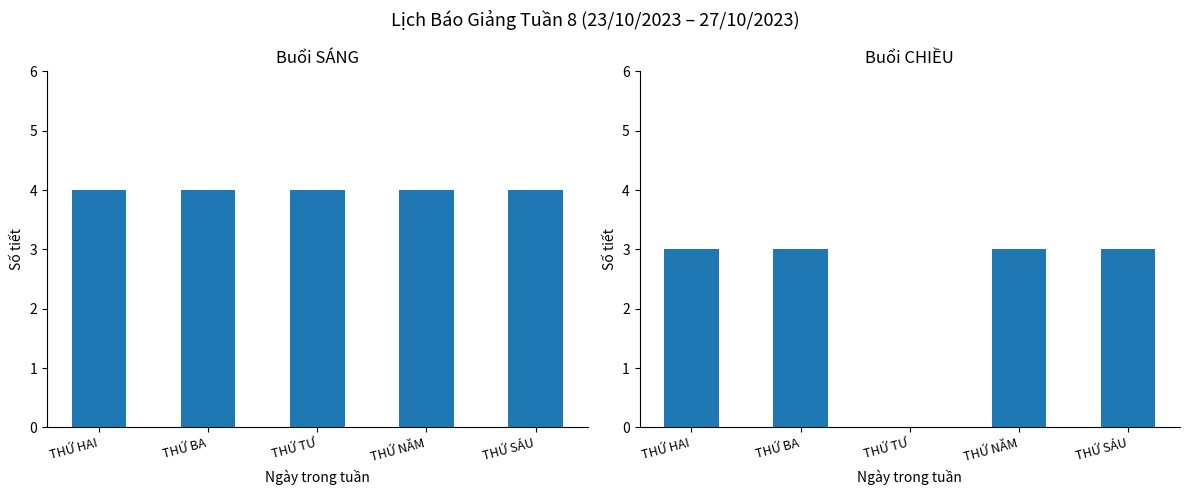

How many positive values does the CHIỀU series have?

4